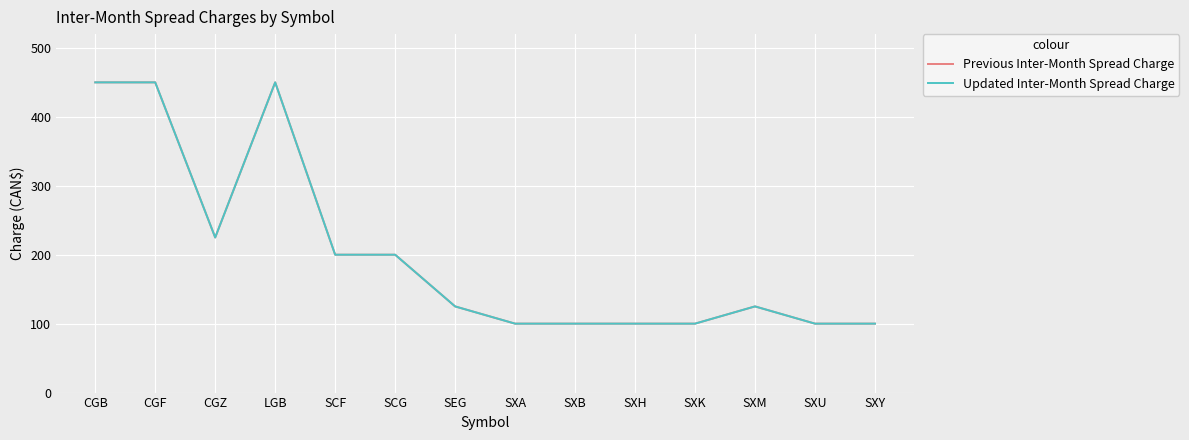

Does the chart display data point markers on the line(s)?

No